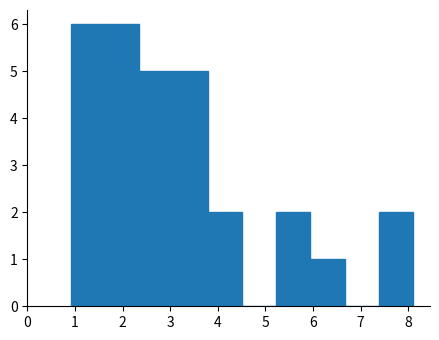

Reading left to right, transcribe this chart: for each bar, give the range it covers on the x-axis and its height. Neither the bar edges nor the heights are printed on the chart, so give them approximately, as read against the axes.

0.9 to 1.6: 6
1.6 to 2.4: 6
2.4 to 3.1: 5
3.1 to 3.8: 5
3.8 to 4.5: 2
4.5 to 5.2: 0
5.2 to 5.9: 2
5.9 to 6.7: 1
6.7 to 7.4: 0
7.4 to 8.1: 2